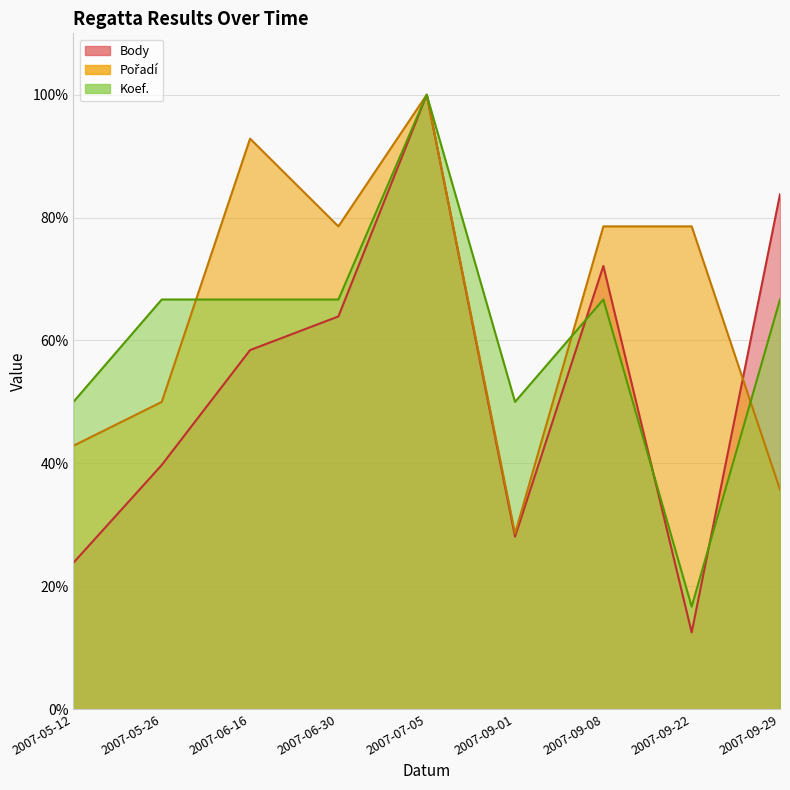

At which category does Body reach its first local peak?

2007-07-05